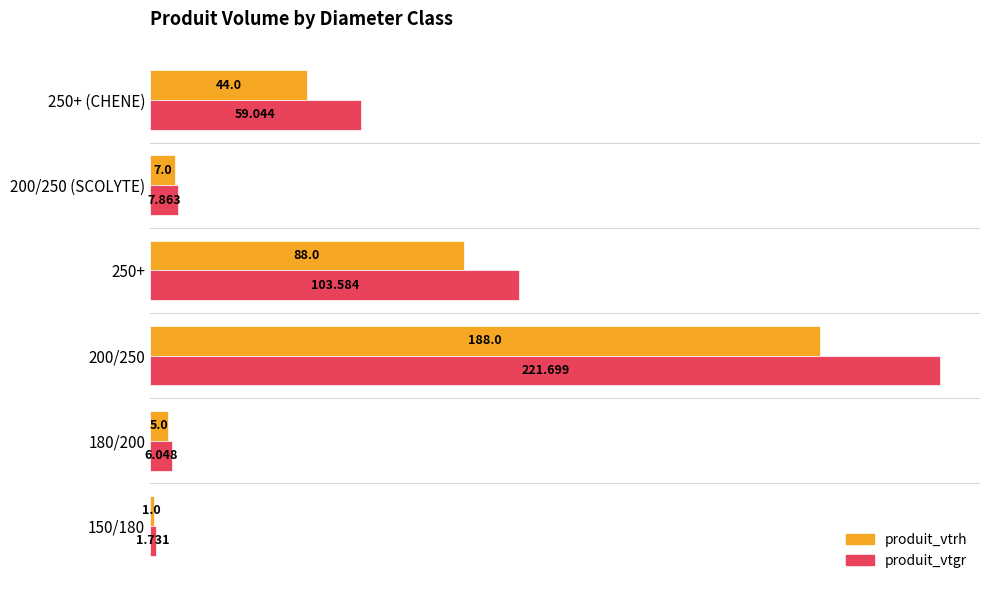

Is the value of produit_vtgr at 250+ greater than the value of produit_vtrh at 250+?

Yes